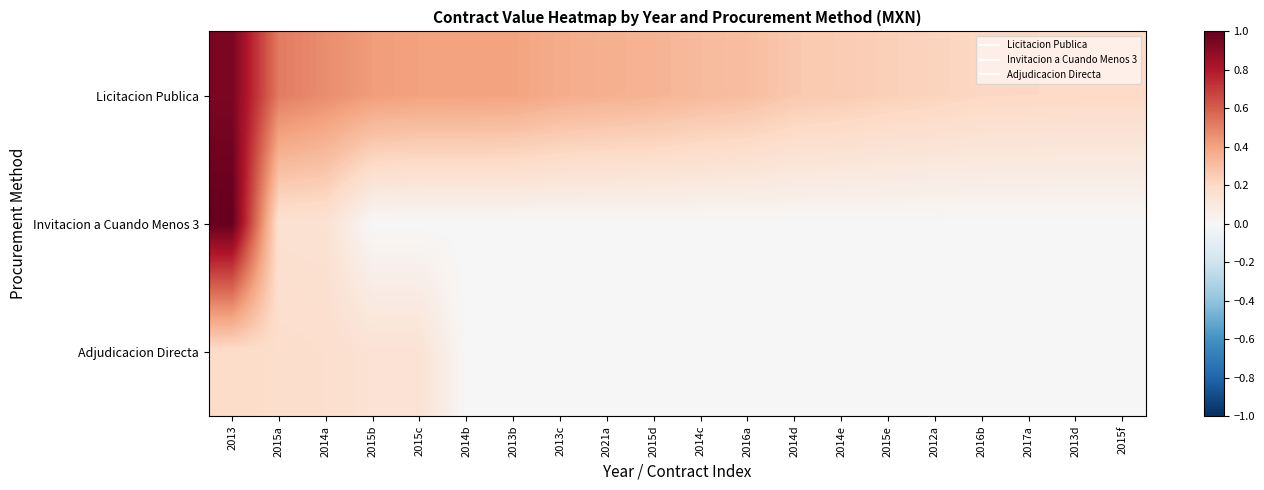

Reading left to right, transcribe all the data shown in this chart.

Licitacion Publica: 2013=0.9	2015a=0.5	2014a=0.5	2015b=0.4	2015c=0.4	2014b=0.4	2013b=0.4	2013c=0.4	2021a=0.4	2015d=0.3	2014c=0.3	2016a=0.3	2014d=0.3	2014e=0.3	2015e=0.2	2012a=0.2	2016b=0.2	2017a=0.2	2013d=0.2	2015f=0.2
Invitacion a Cuando Menos 3: 2013=1.0	2015a=0.2	2014a=0.1	2015b=0.0	2015c=0.0	2014b=0.0	2013b=0.0	2013c=0.0	2021a=0.0	2015d=0.0	2014c=0.0	2016a=0.0	2014d=0.0	2014e=0.0	2015e=0.0	2012a=0.0	2016b=0.0	2017a=0.0	2013d=0.0	2015f=0.0
Adjudicacion Directa: 2013=0.2	2015a=0.2	2014a=0.2	2015b=0.1	2015c=0.1	2014b=0.0	2013b=0.0	2013c=0.0	2021a=0.0	2015d=0.0	2014c=0.0	2016a=0.0	2014d=0.0	2014e=0.0	2015e=0.0	2012a=0.0	2016b=0.0	2017a=0.0	2013d=0.0	2015f=0.0